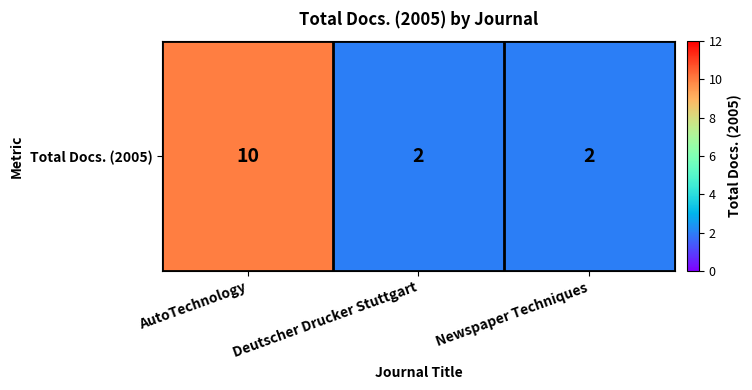

What is the greatest value displayed?

10